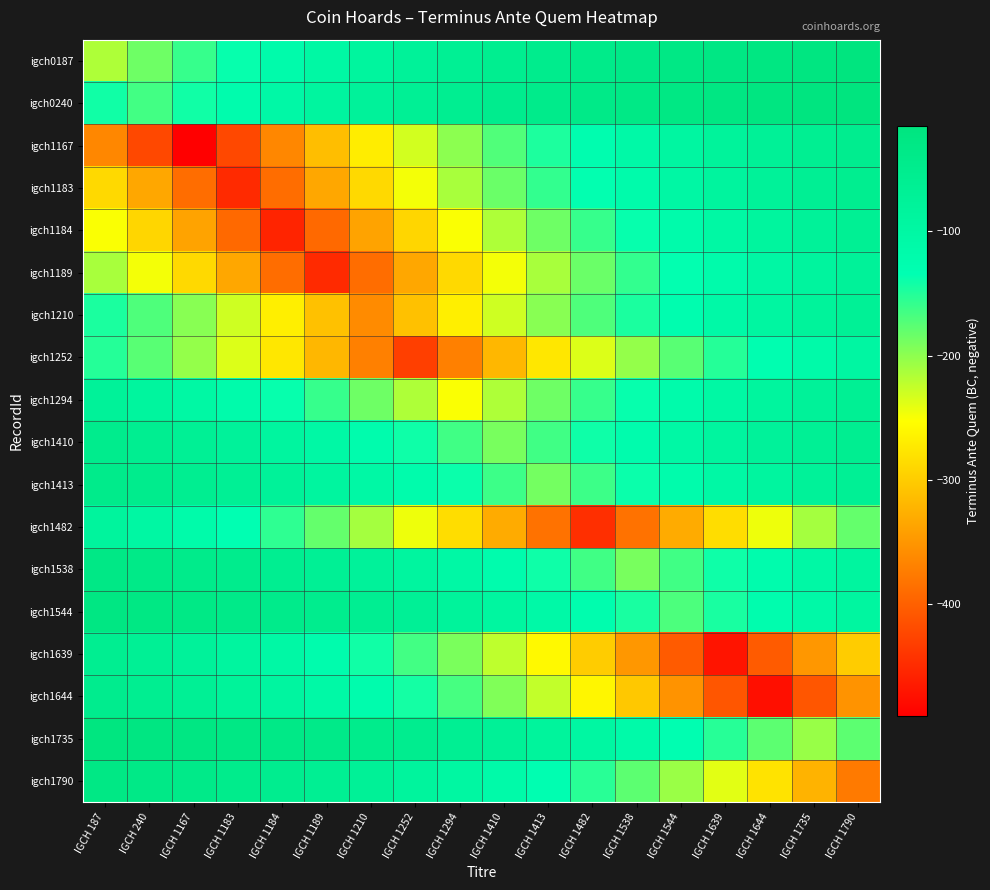

What is the greatest value displayed?

-15.0